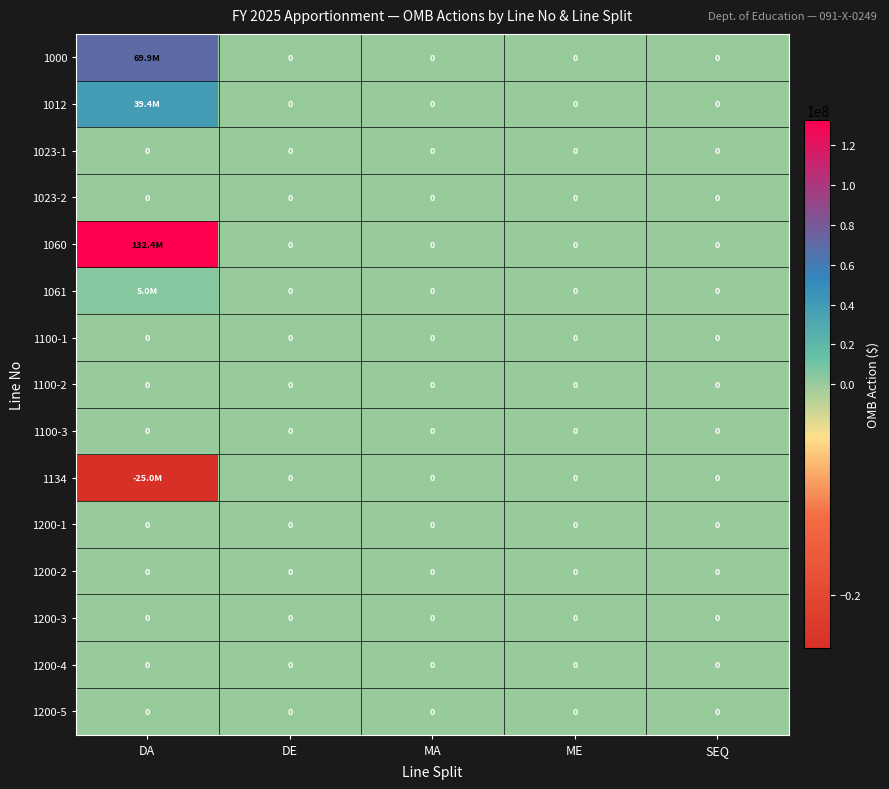

Is it true that 1200-5 equals 0 at ME?

True